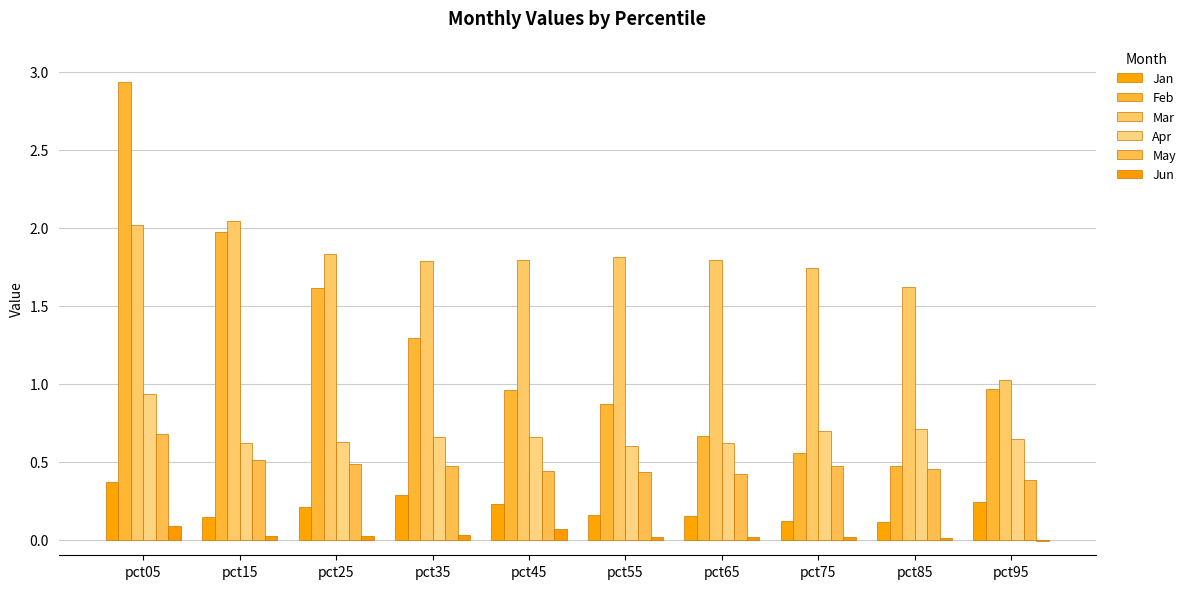

Is it true that Feb equals 0.5 at pct85?

True